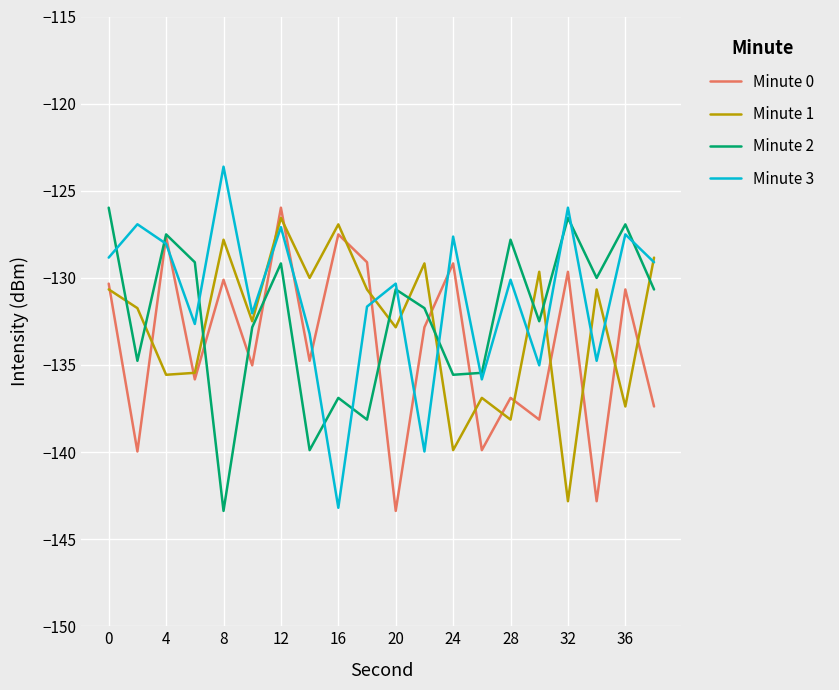

What is the maximum value shown in the chart?

-123.6